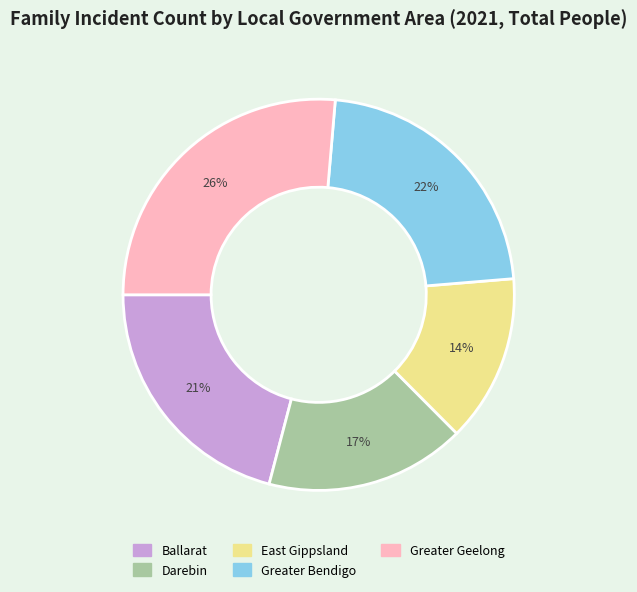

To the nearest percent, what is the combined percentage of Greater Geelong and Ballarat?

47%